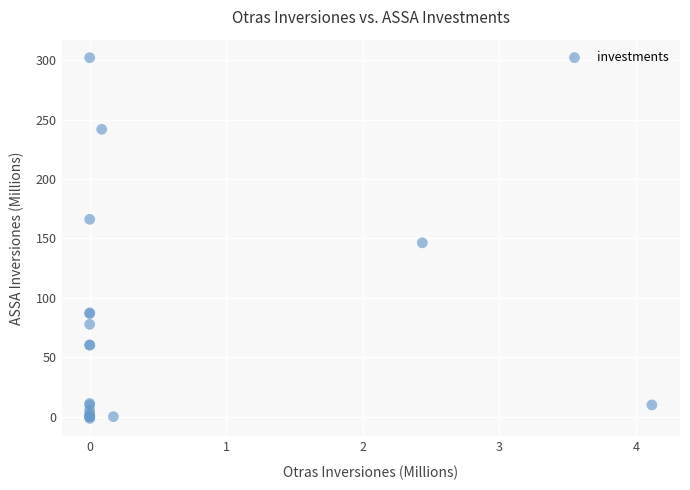

What Y value in the scatter plot is closest to 150?

146.3